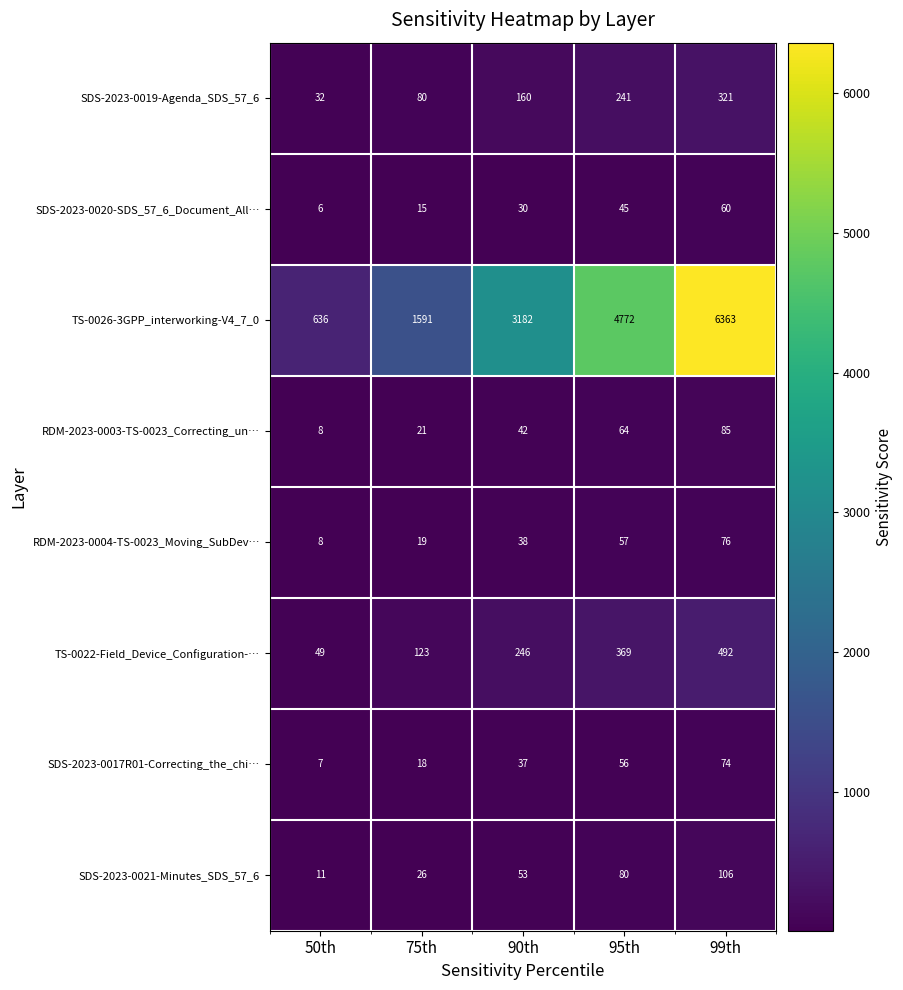

How many categories are shown in the chart?

5